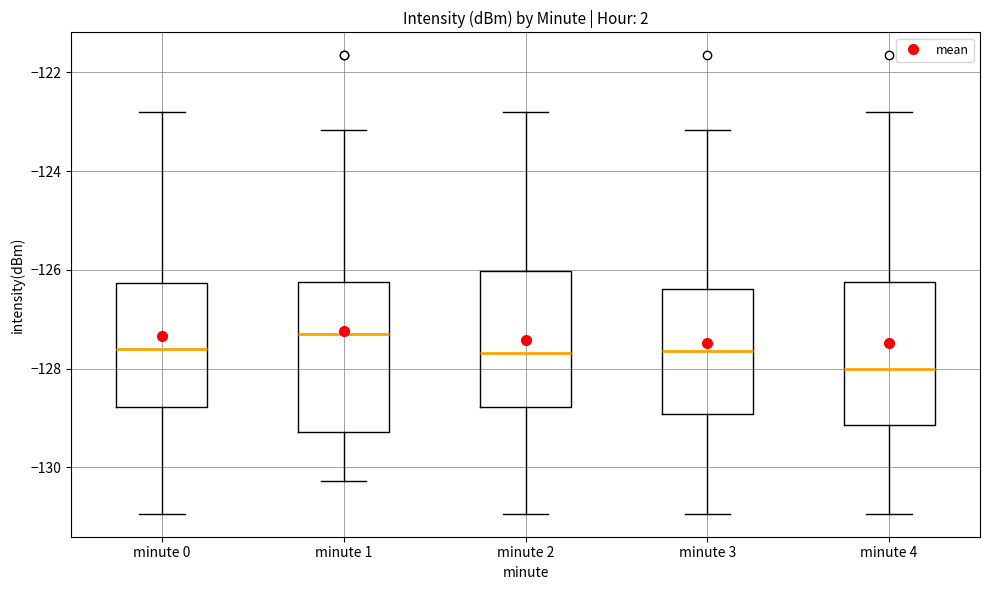

Where does the median line of the box for minute 0 sit on the y-axis? The values are not printed on the chart, so give them approximately, as read against the axis.

-127.6